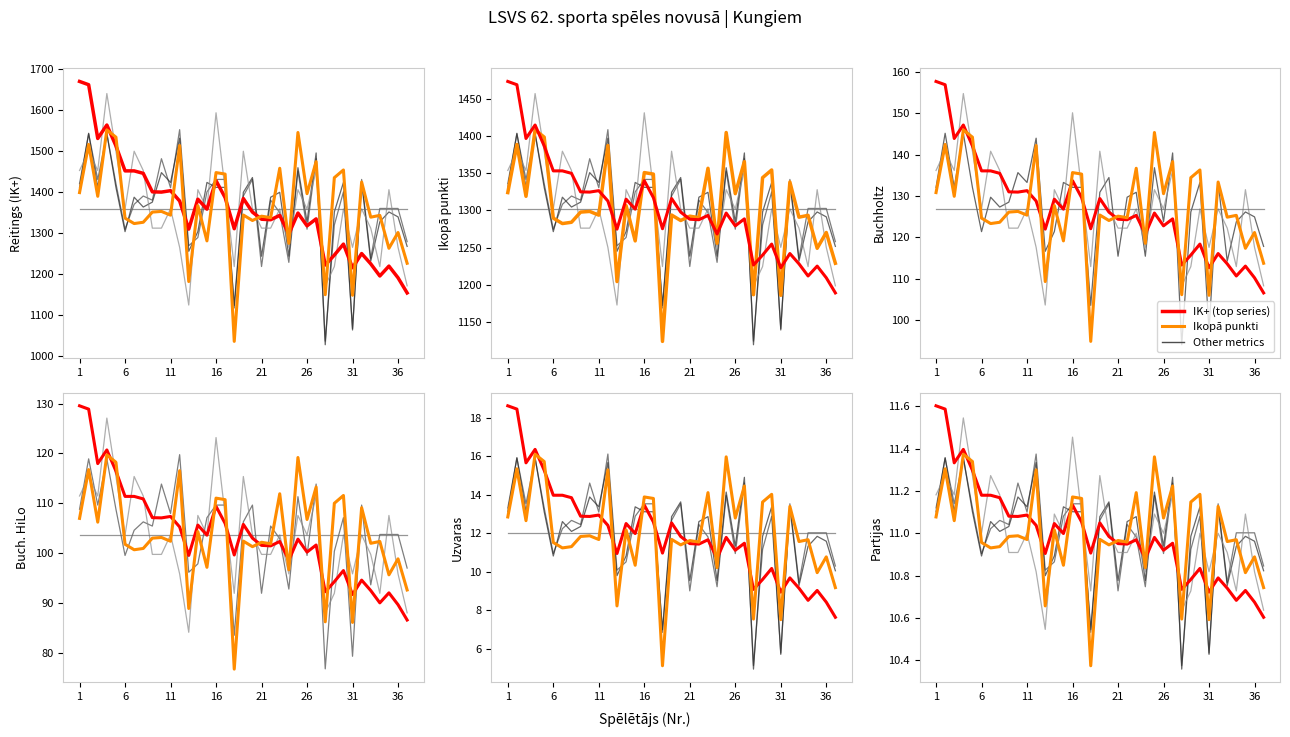

Which category has the highest value across all series?

1